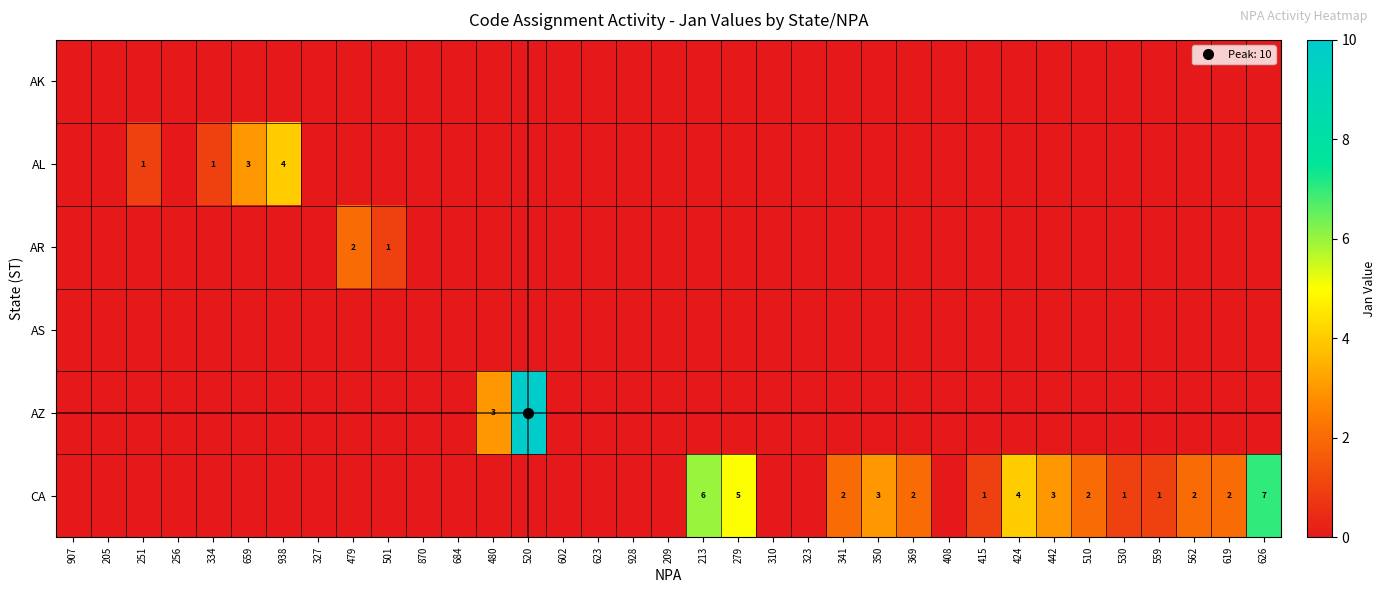

What is the difference between the second highest and second lowest values in the CA series?

6